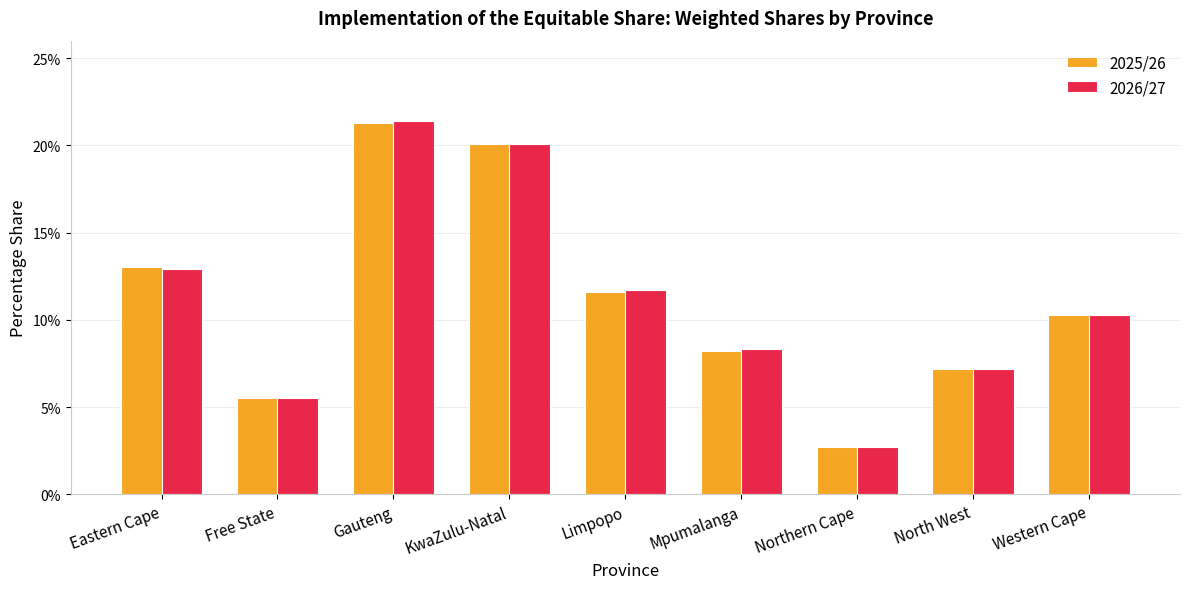

What are all the series names shown in the legend?

2025/26, 2026/27